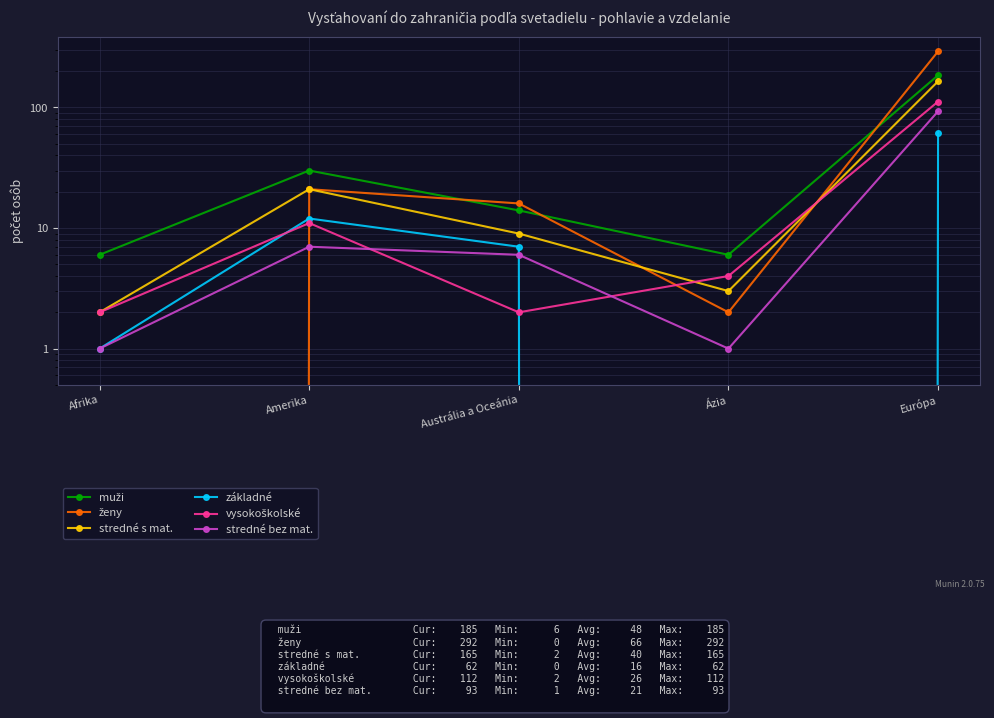

The value of ženy at Amerika is 37. True or false?

False